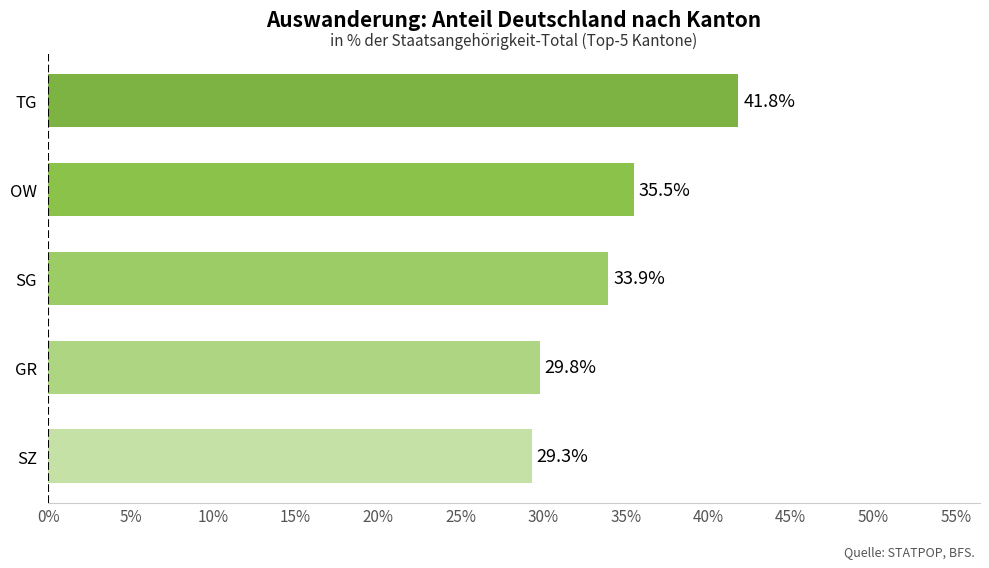

List the labels in order of value, smallest first.

SZ, GR, SG, OW, TG